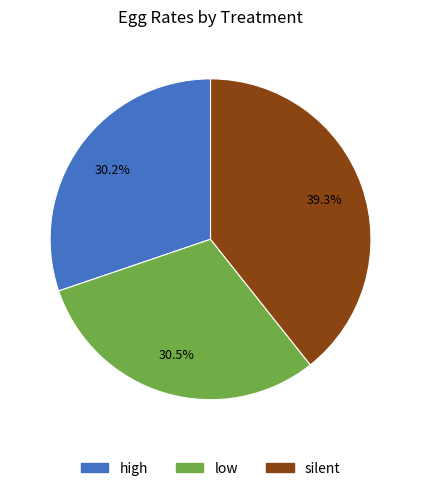

Which slice is the largest?

silent